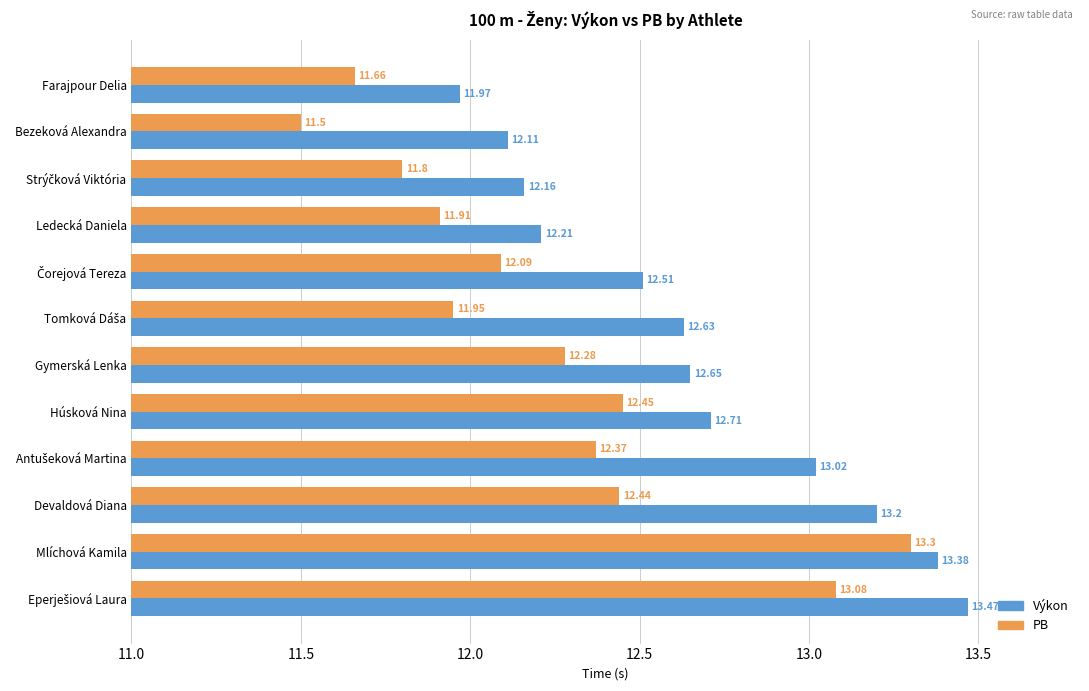

What is the total value across all series at Bezeková Alexandra?

23.6